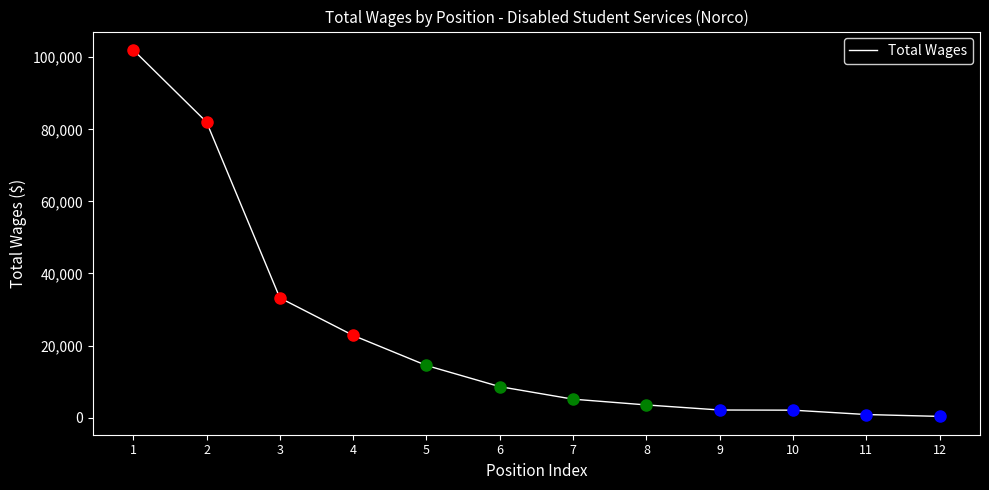

What is the average value?

23093